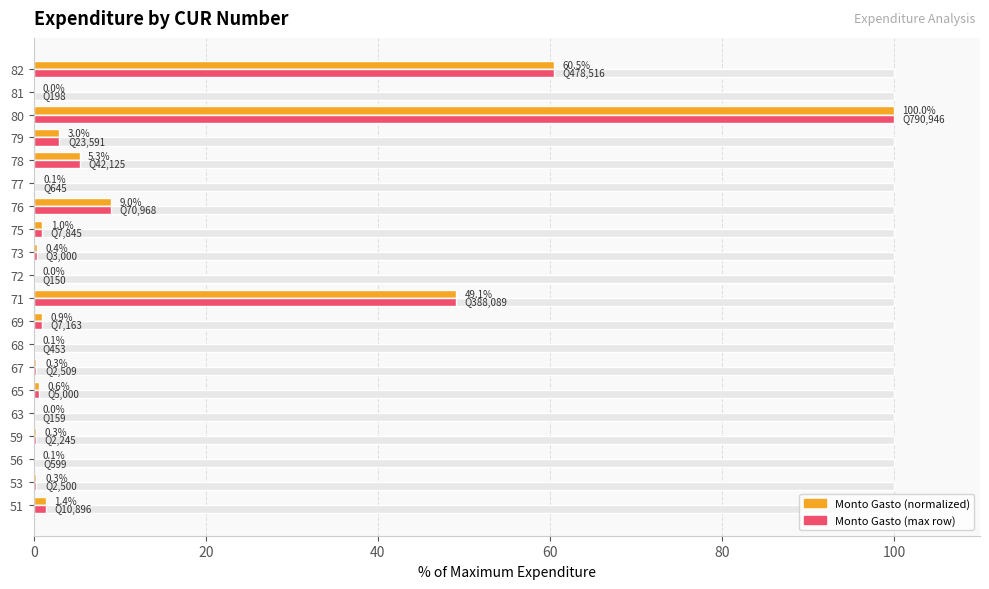

What is the maximum value shown in the chart?

100.0